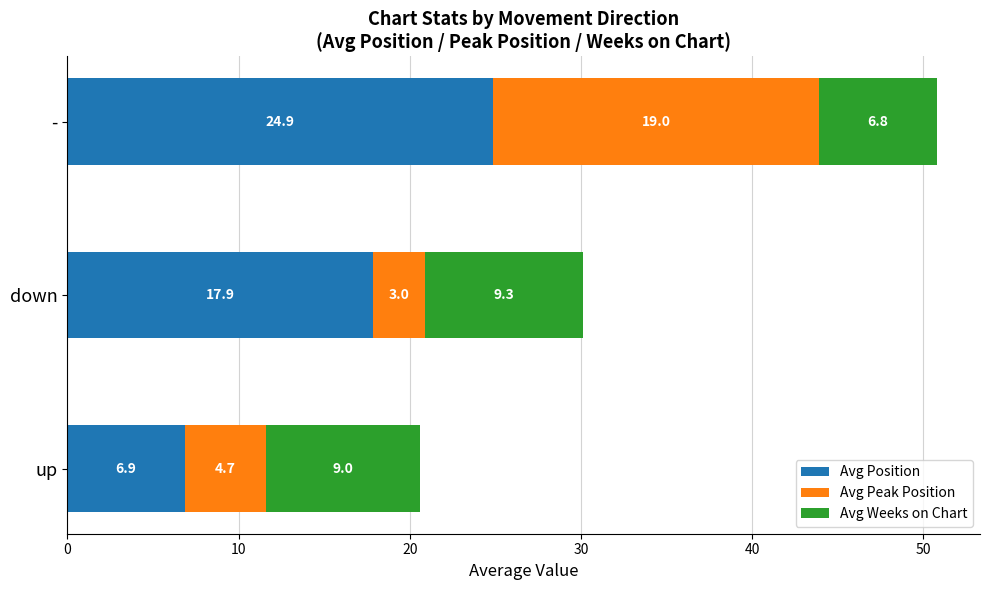

True or false: Avg Position has a value of 6.9 at up.

True